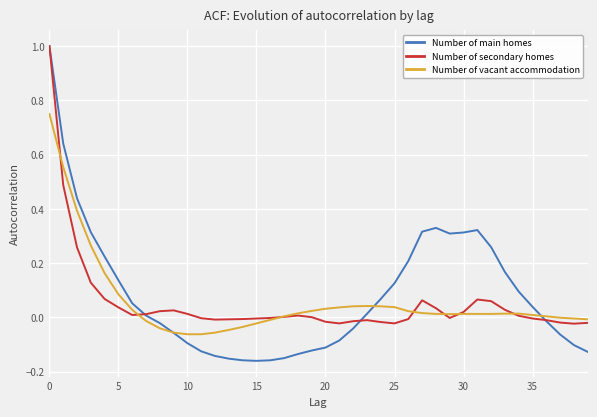

Count the number of data series in this chart.

3